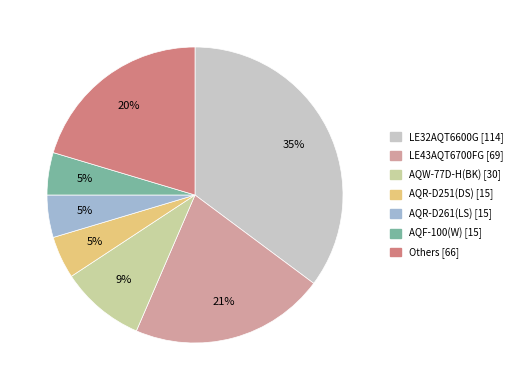

To the nearest percent, what is the average slice percentage?

14%